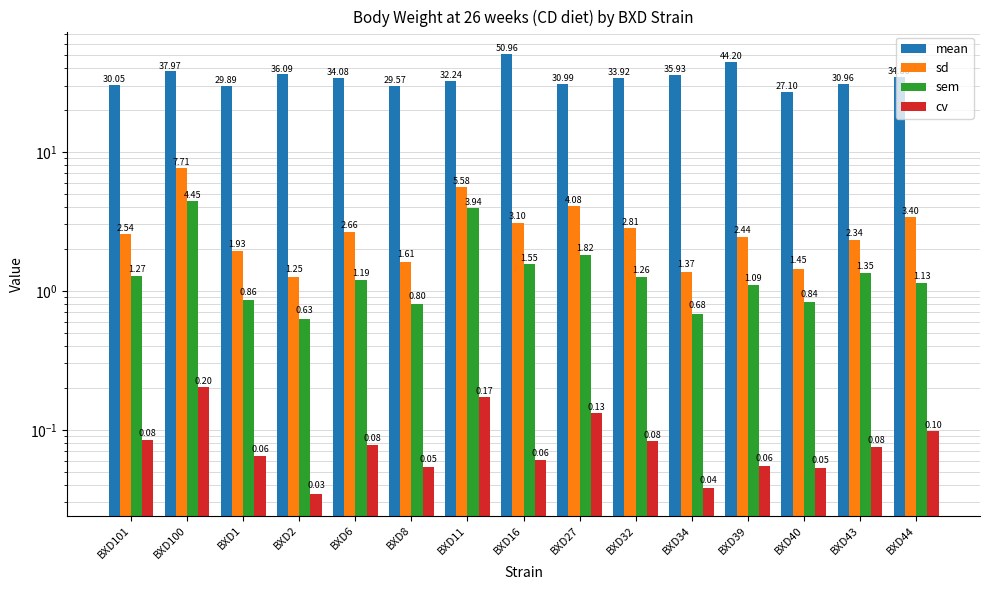

Where does the sd series first go above 2?

BXD101